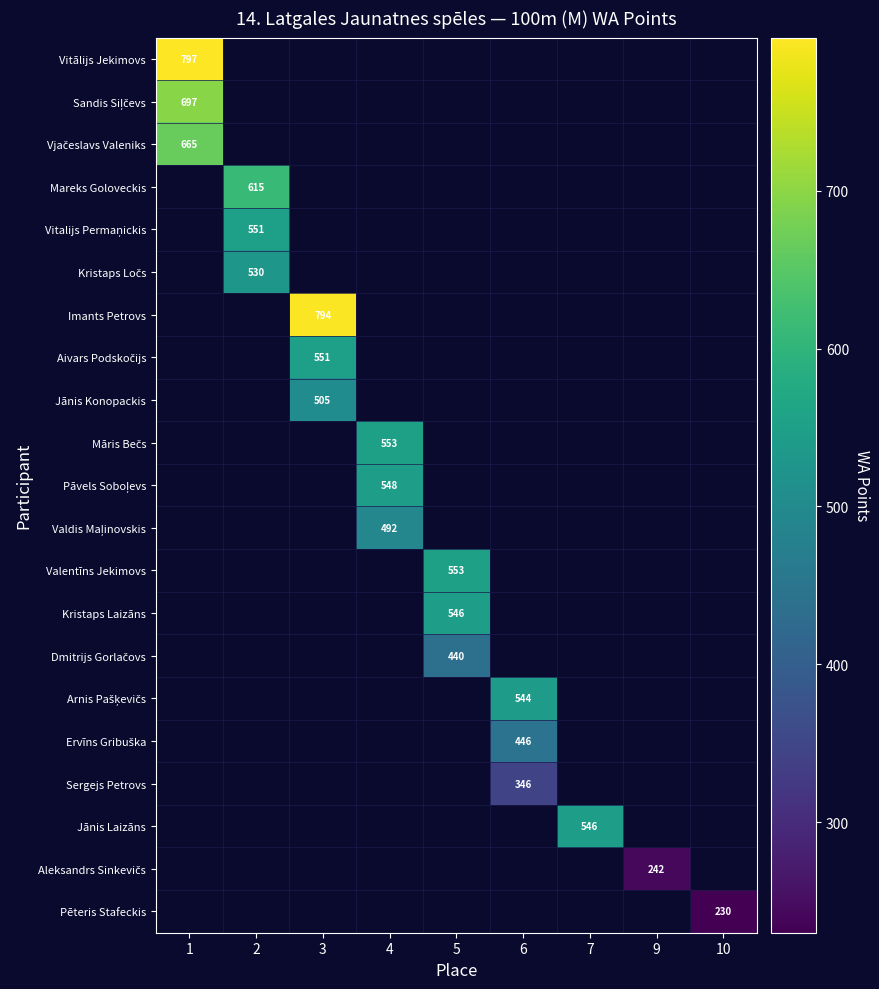

Count the number of data series in this chart.

21